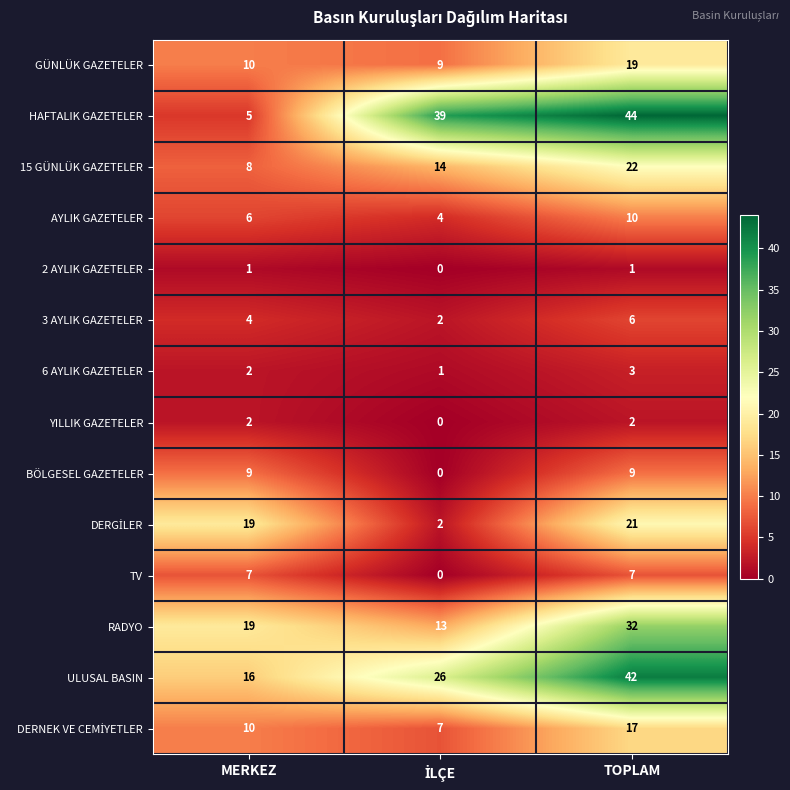

At which label does 15 GÜNLÜK GAZETELER reach its peak?

TOPLAM